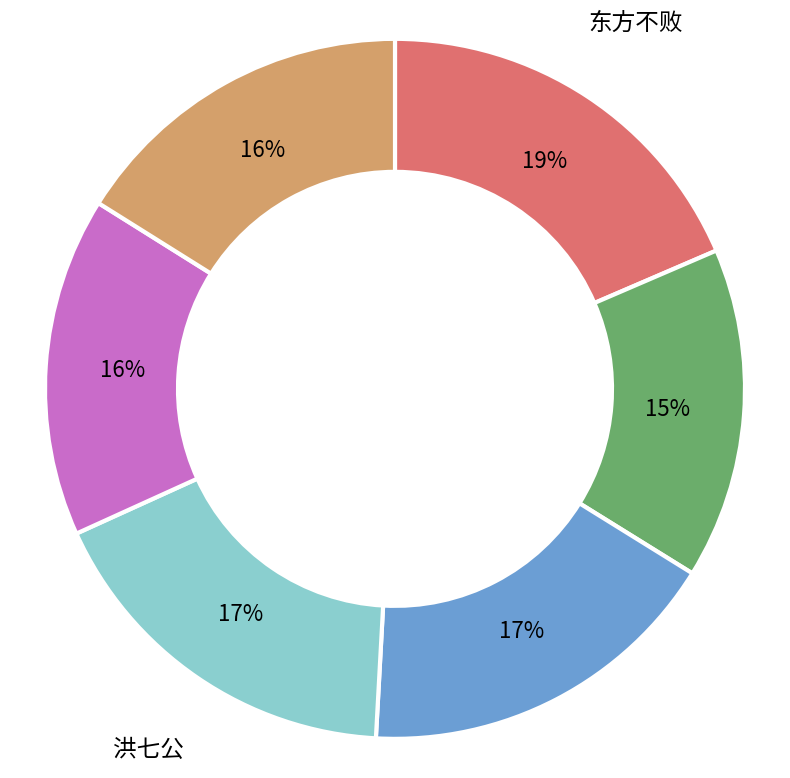

Does any single category account for the majority?

No